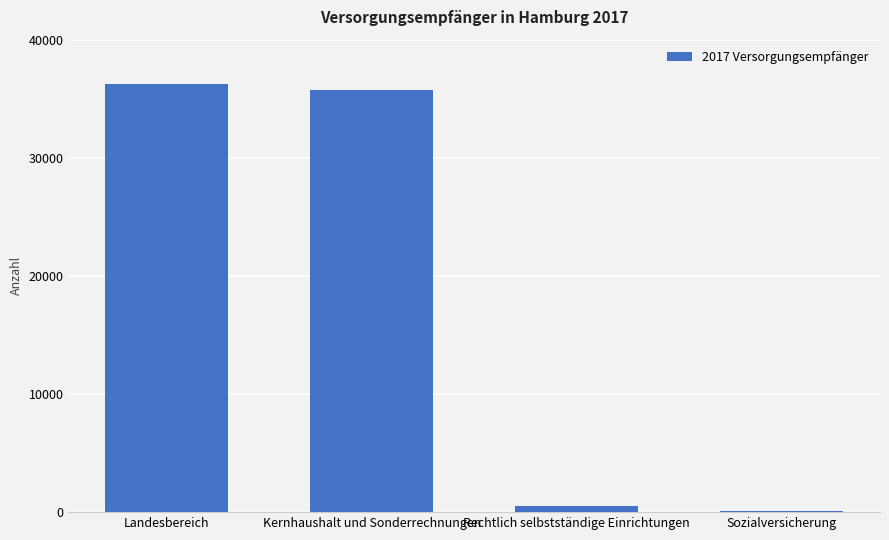

Between Rechtlich selbstständige Einrichtungen and Kernhaushalt und Sonderrechnungen, which is larger?

Kernhaushalt und Sonderrechnungen